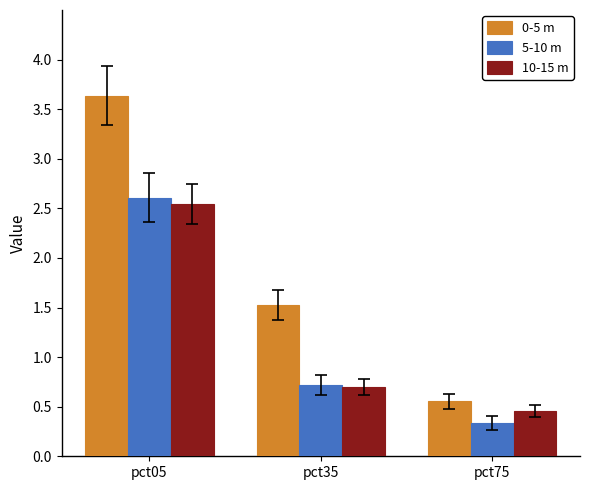

What is the total value across all series at pct75?

1.3